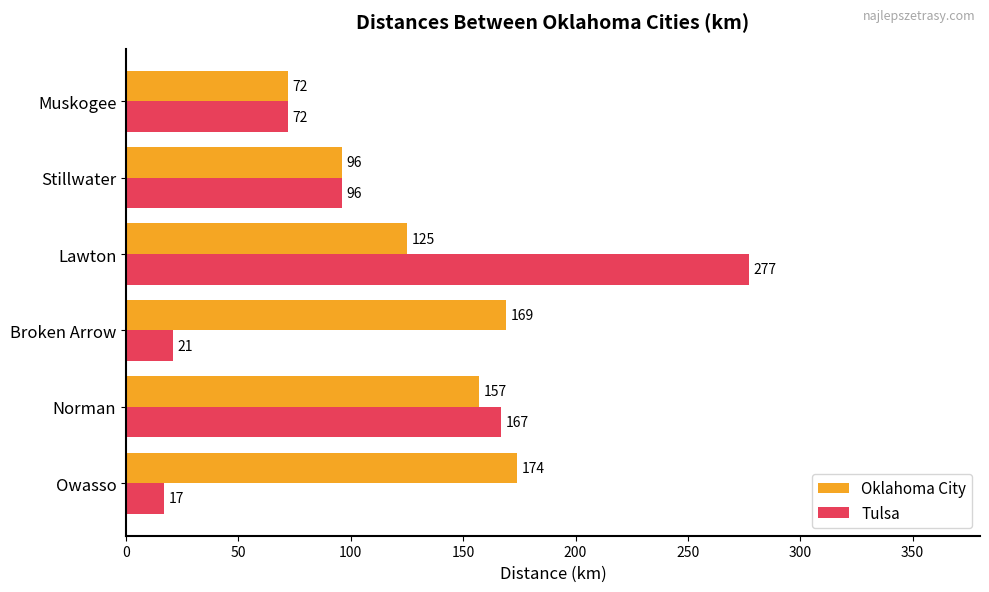

What is the approximate value of Tulsa at Lawton, to the nearest 50?

300